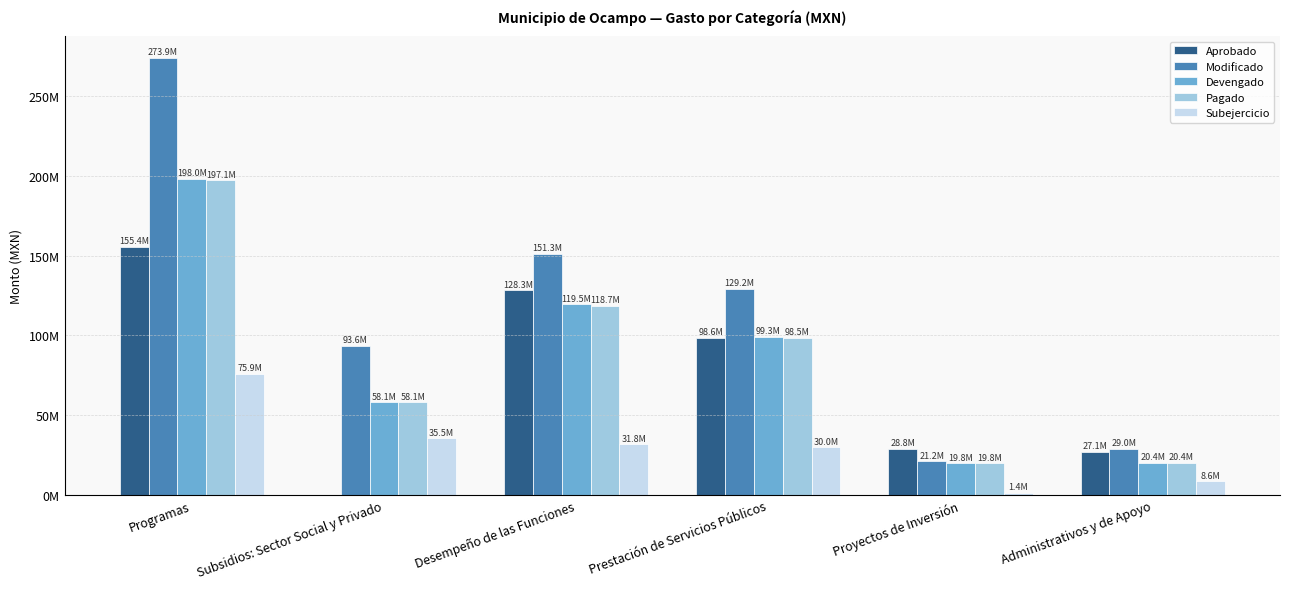

Are the bars horizontal?

No